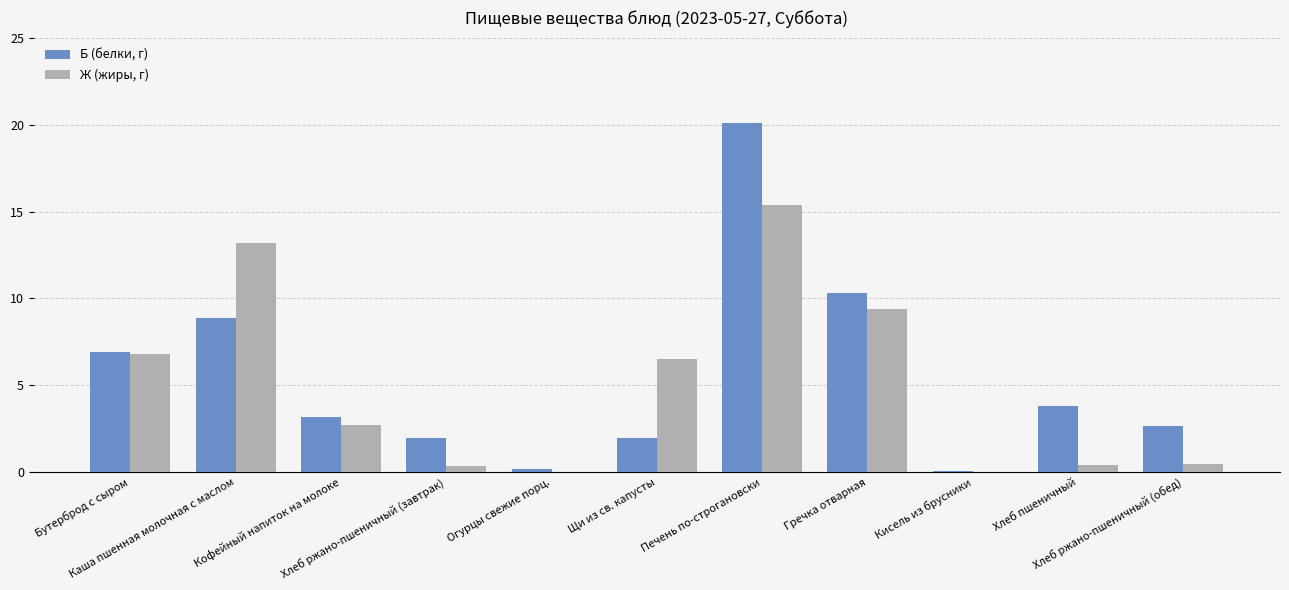

What is the sum of all Б (белки, г) values?

60.1